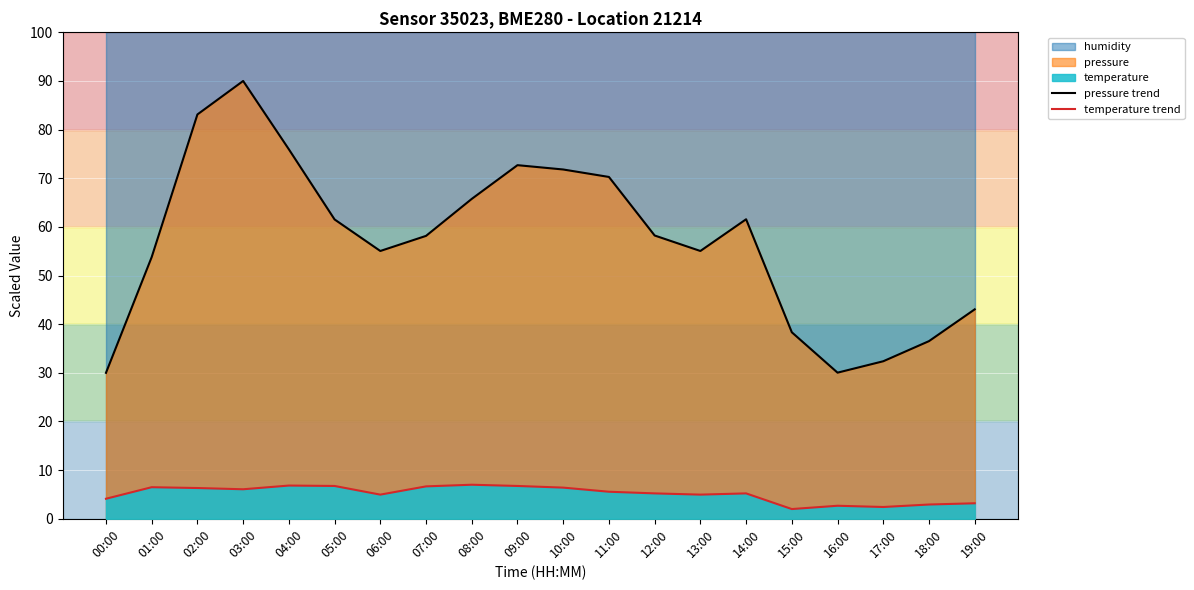

True or false: temperature trend and pressure trend intersect in this chart.

False